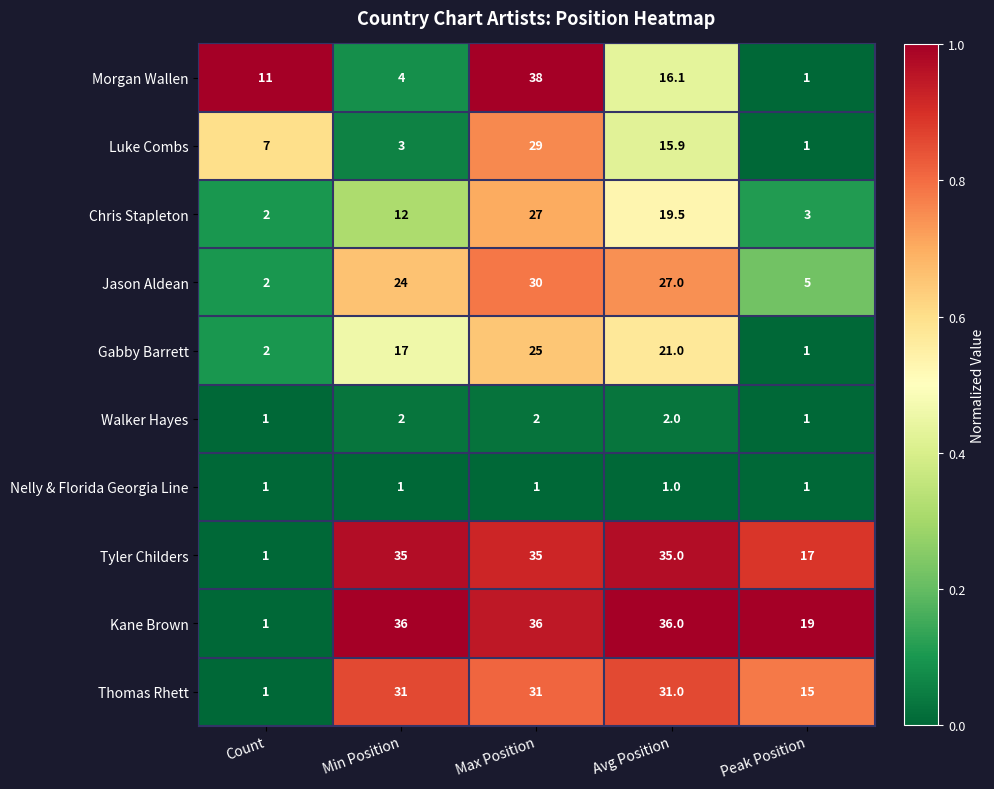

Rank the categories by Luke Combs value from highest to lowest.

Max Position, Avg Position, Count, Min Position, Peak Position